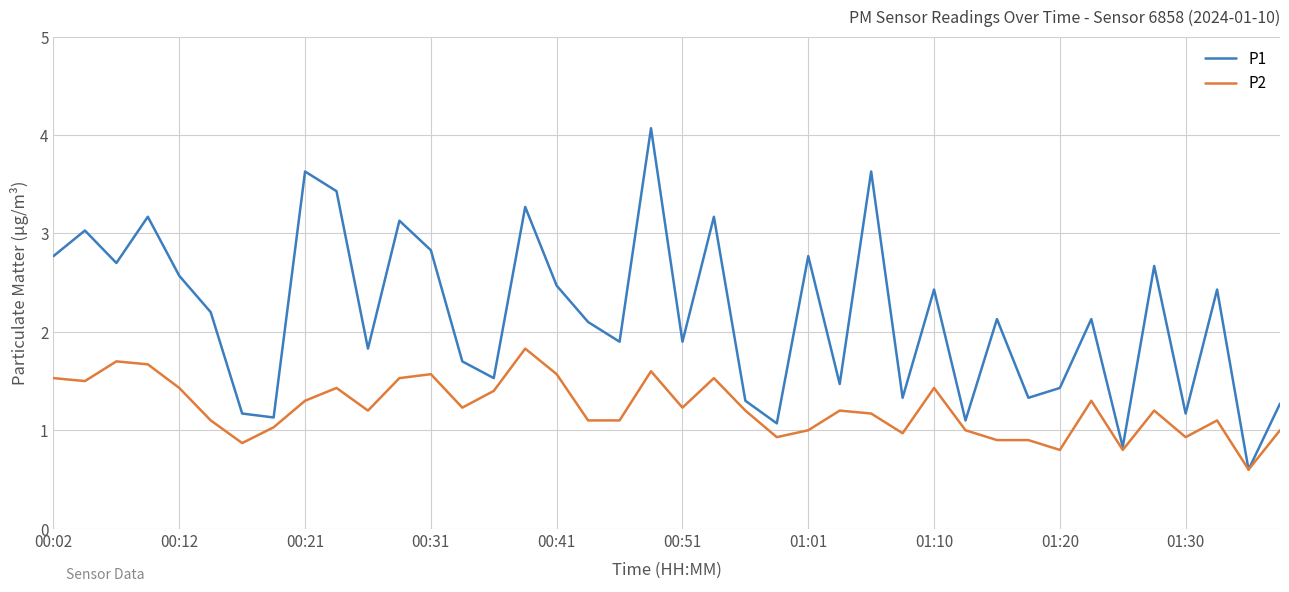

Rank the series by their average value, from lowest to highest.

P2, P1